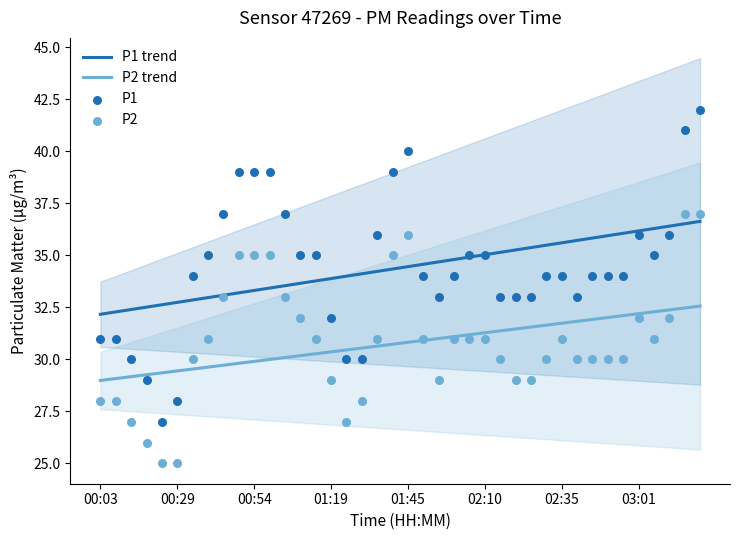

Which series has the largest total across all categories?

P1